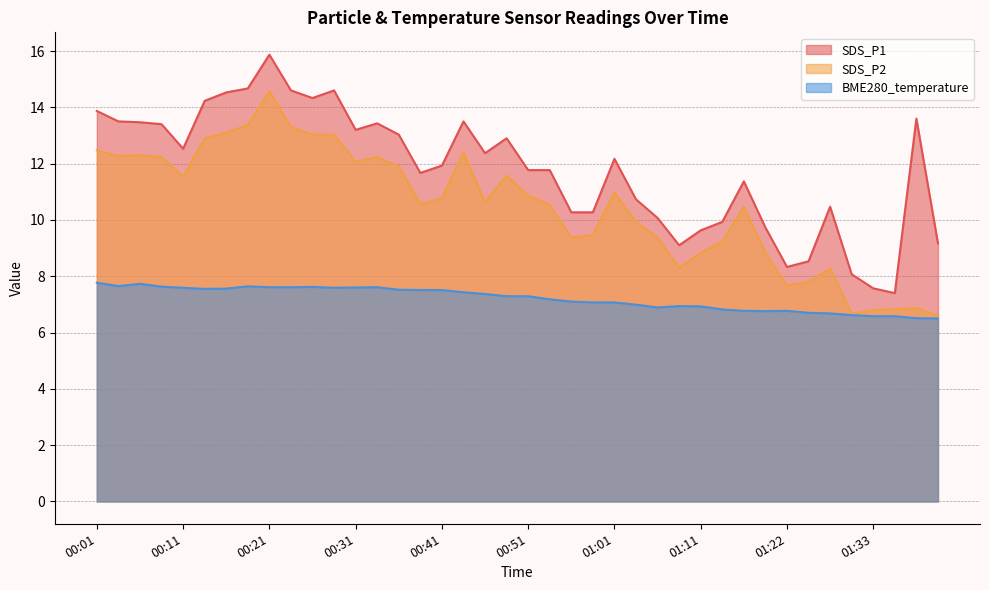

What is the difference between the SDS_P1 values at 00:06 and 01:36?

6.1